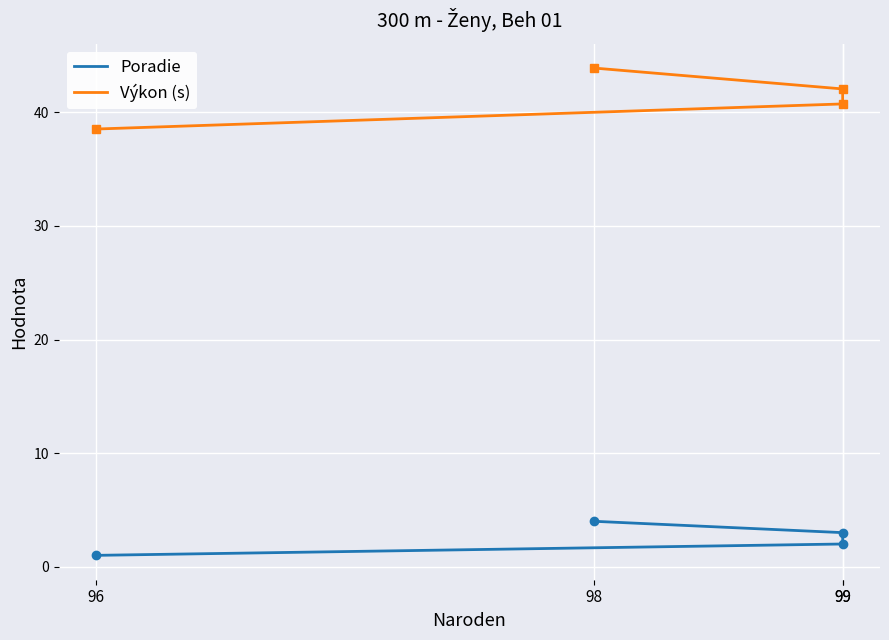

Which has a higher value, 98 or 96?

98